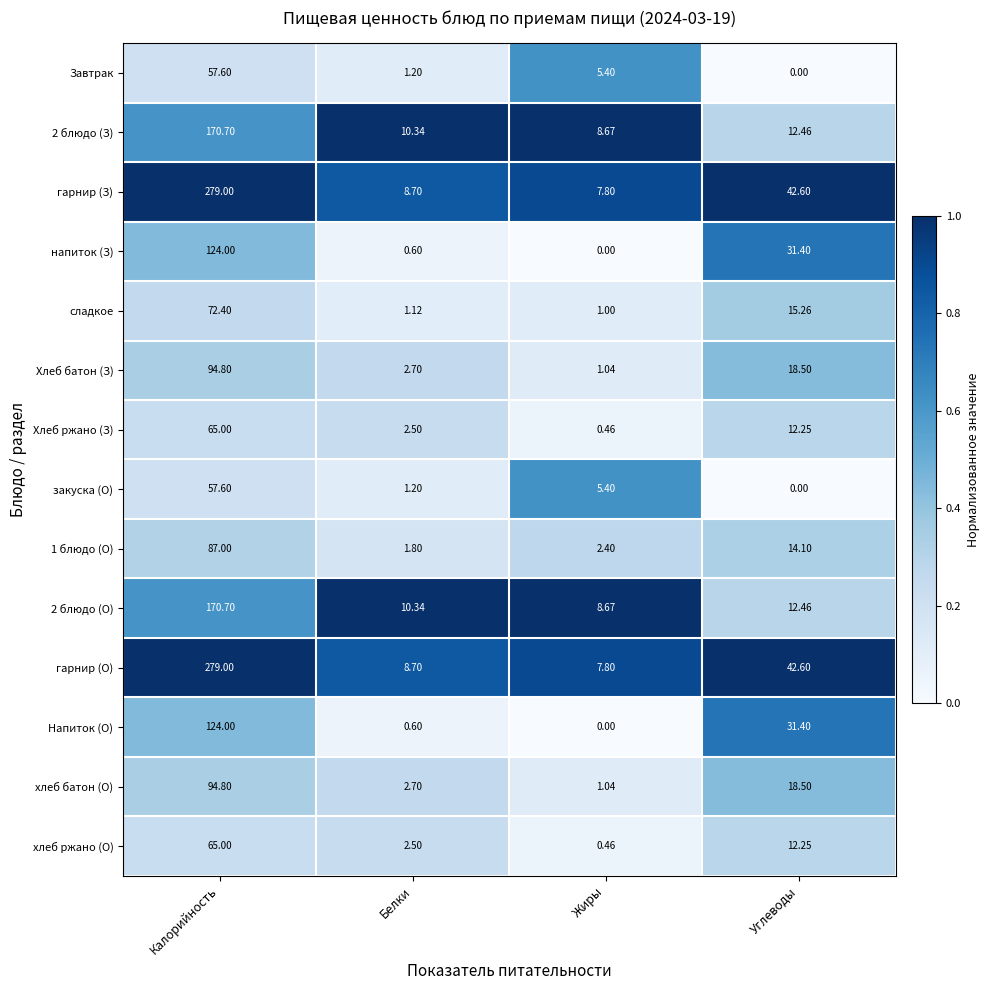

How many data points does each series have?

4